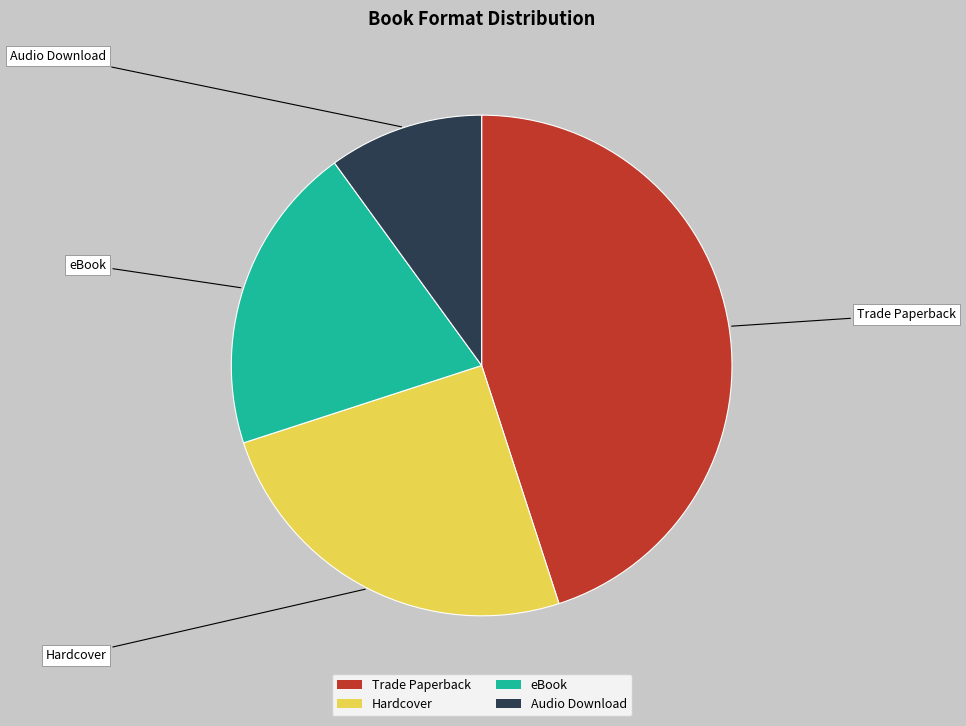

Which category has the biggest portion of the pie?

Trade Paperback